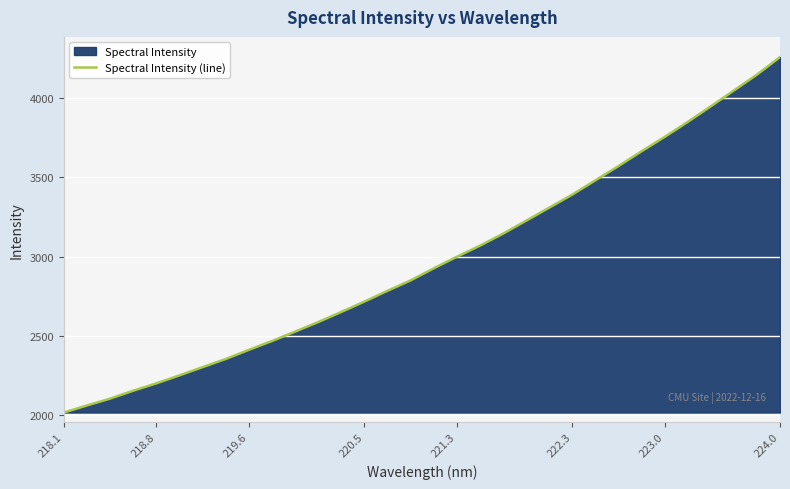

Which category has the highest value across all series?

224.0